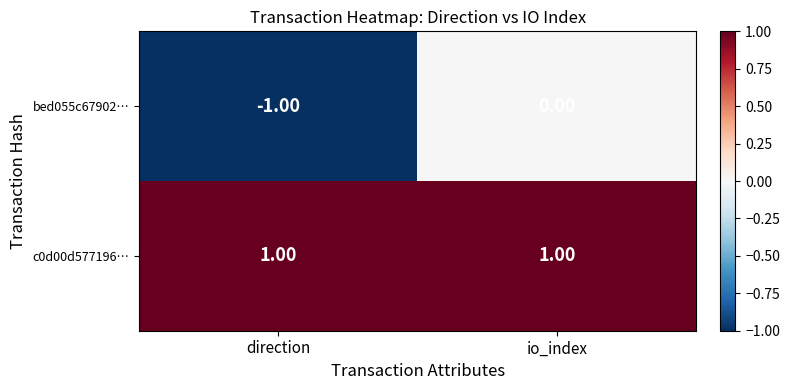

At which category is the sum across all series the highest?

io_index